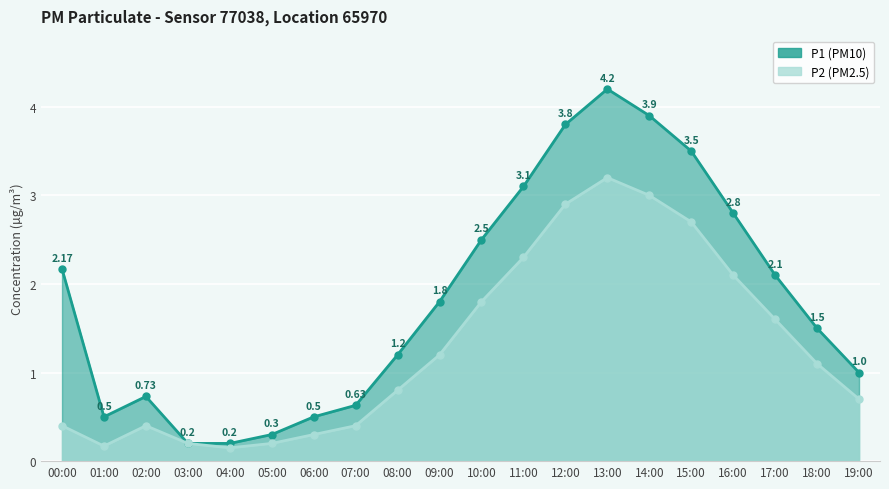

List the labels in order of P2 value, largest first.

13:00, 14:00, 12:00, 15:00, 11:00, 16:00, 10:00, 17:00, 09:00, 18:00, 08:00, 19:00, 00:00, 02:00, 07:00, 06:00, 03:00, 05:00, 01:00, 04:00